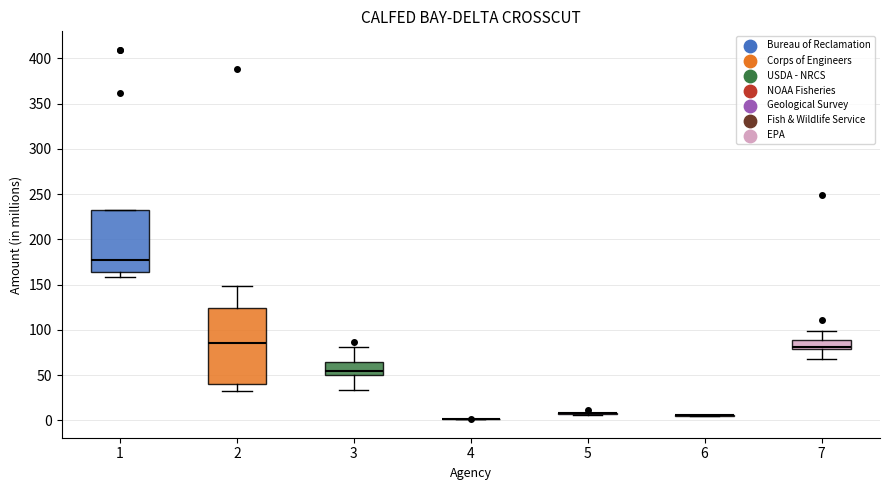

Reading left to right, read every box against the y-axis: the position of its median line, the range the box covers, and the ends of its whiskers. The values are not printed on the chart, so give them approximately, as read against the axis.

1: median 175, box 165 to 235, whiskers 160 to 235
2: median 85, box 40 to 125, whiskers 30 to 150
3: median 55, box 50 to 65, whiskers 35 to 80
4: box collapsed to a line at 0, whiskers 0 to 0
5: box collapsed to a line at 10, whiskers 5 to 10
6: box collapsed to a line at 5, whiskers 5 to 5
7: median 80 (just above the box's lower edge), box 80 to 90, whiskers 65 to 100